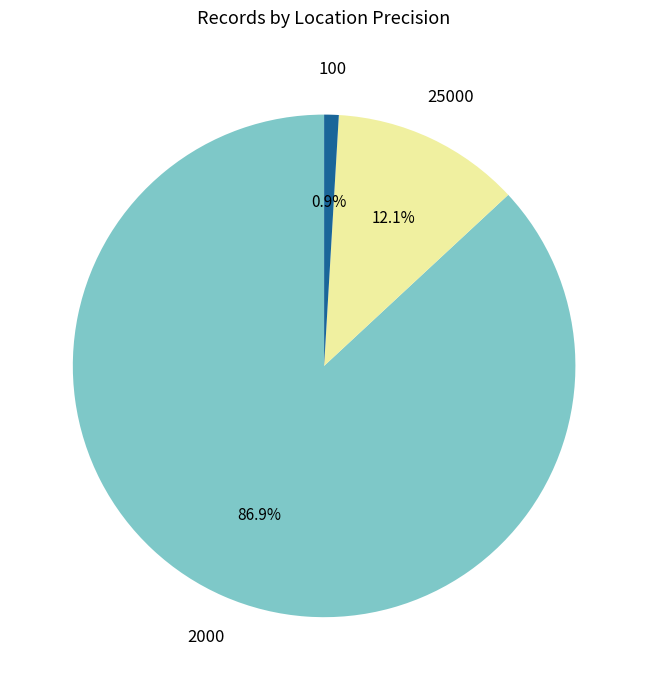

Is it true that 2000 is 74% of the pie?

False